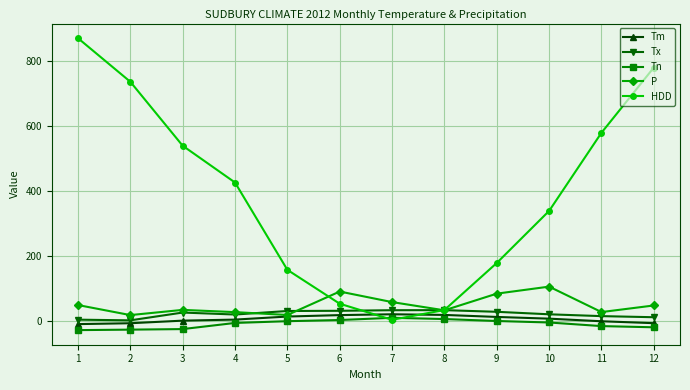

What are all the series names shown in the legend?

Tm, Tx, Tn, P, HDD